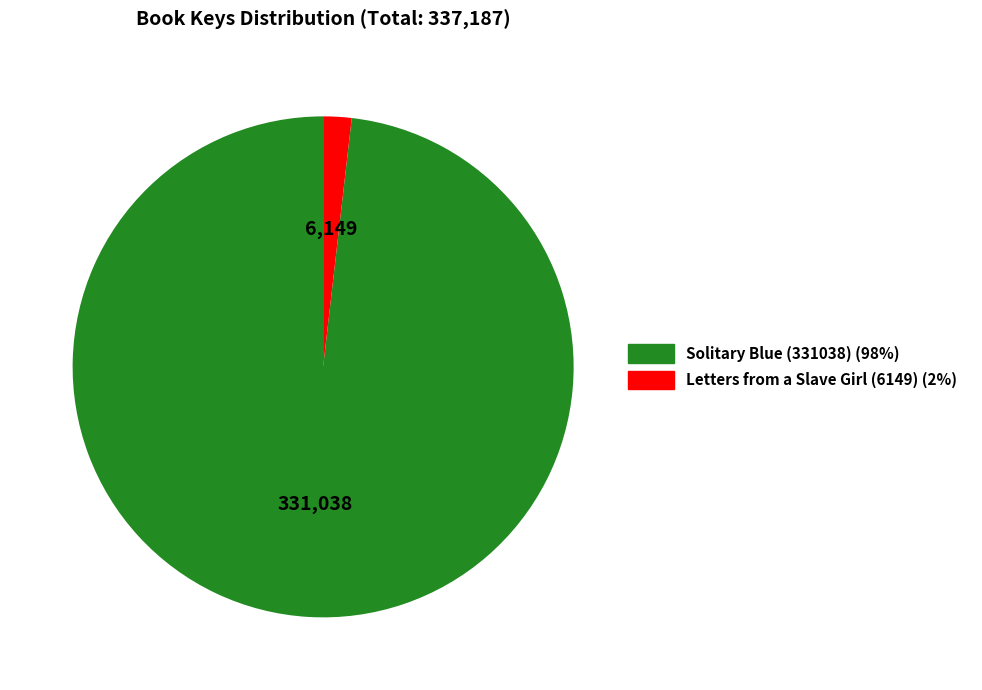

Rank the categories by value from lowest to highest.

Letters from a Slave Girl (6149), Solitary Blue (331038)